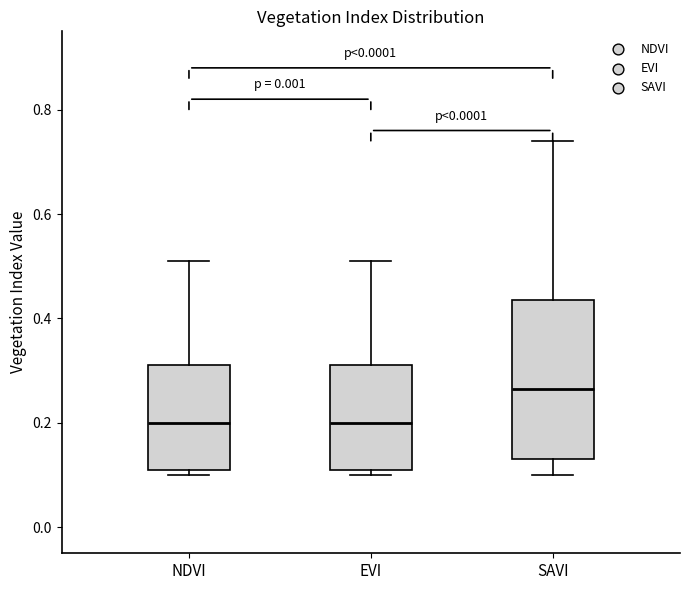

Comparing the boxes themselves (not the whiskers), which one is the tallest?

SAVI